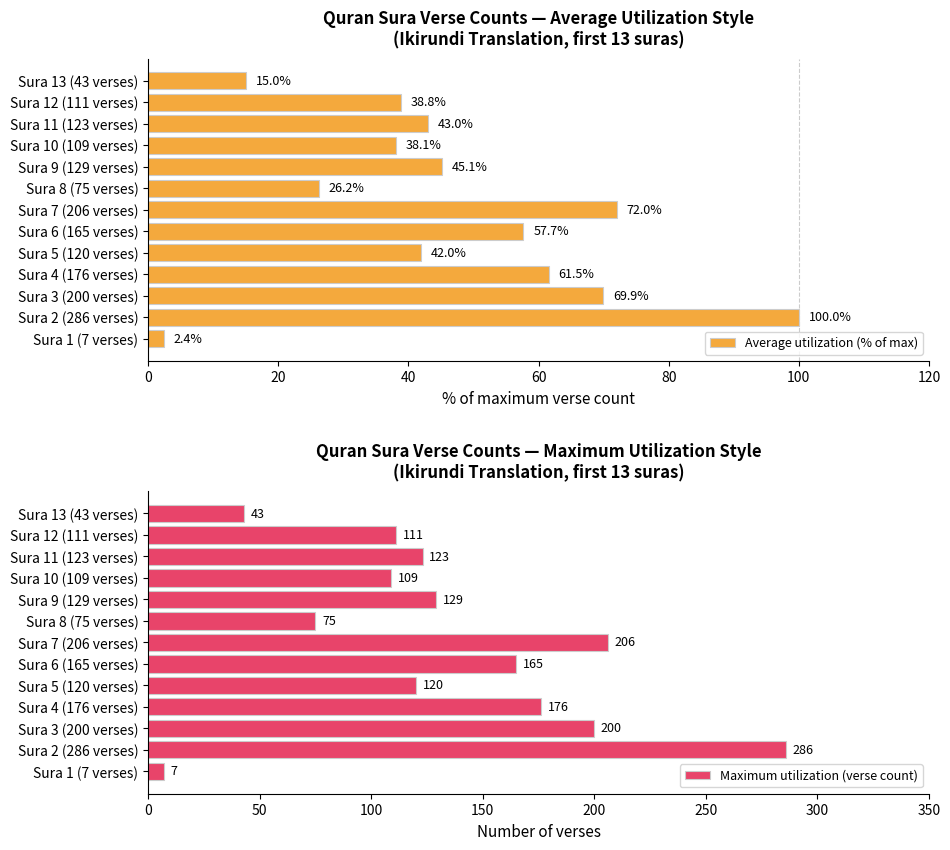

What is the greatest value displayed?

286.0